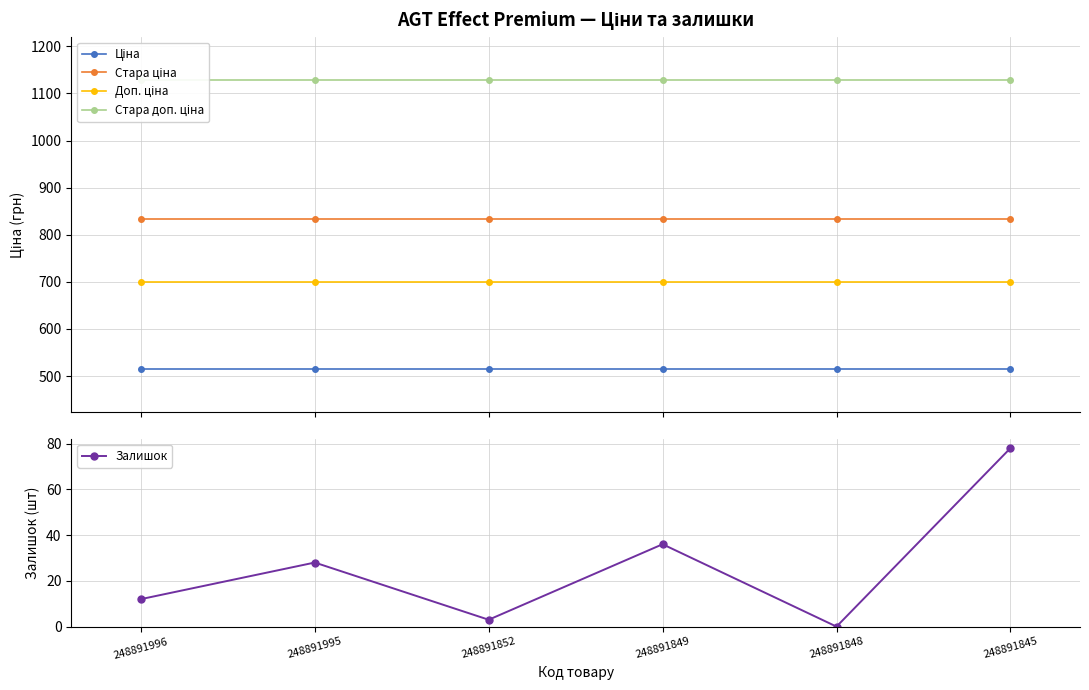

Which series changed the most between 248891995 and 248891845?

Залишок